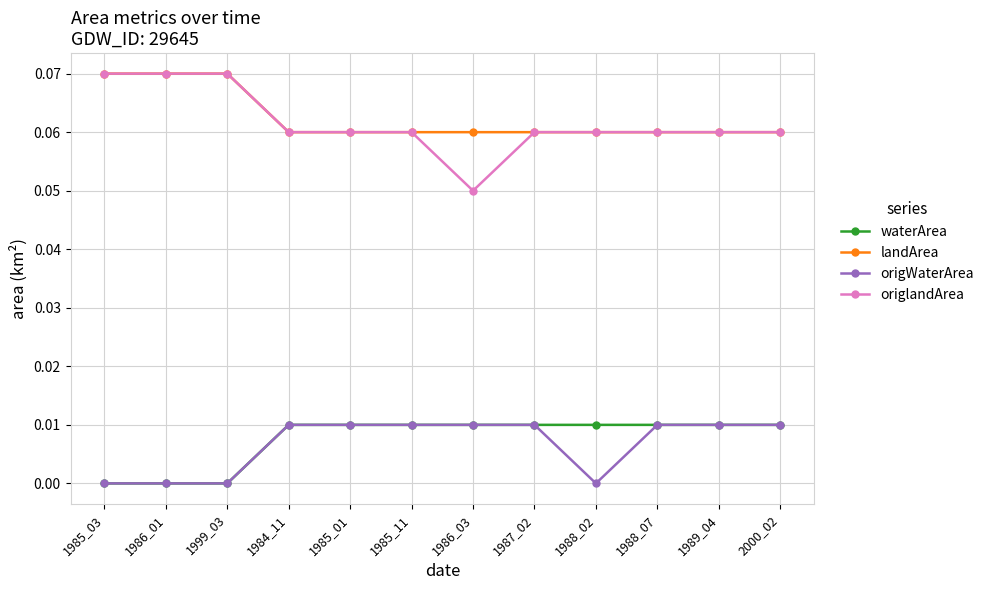

Which series has the widest spread of values?

origlandArea